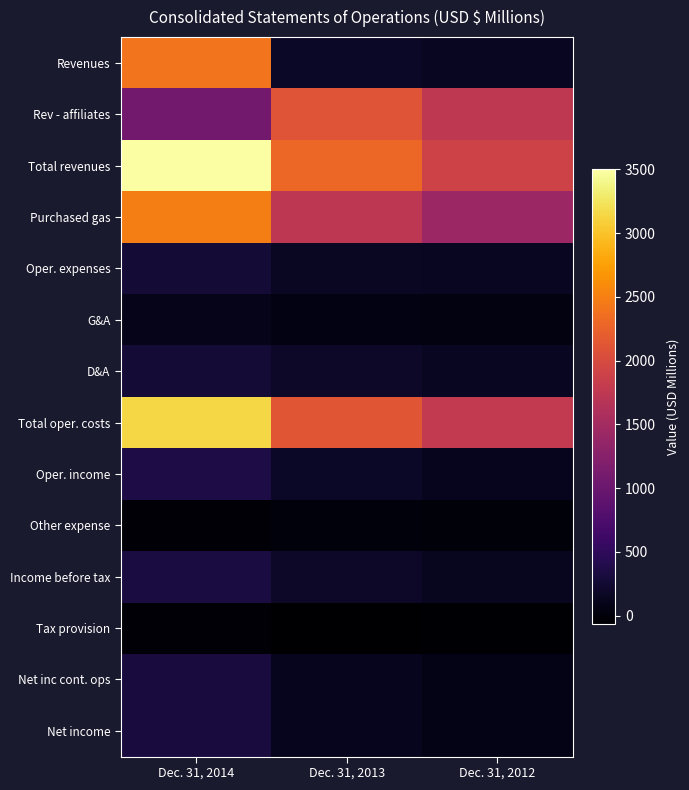

Rank the series at Dec. 31, 2013 from lowest to highest value.

Tax provision, Other expense, G&A, Net income, Net inc cont. ops, Oper. expenses, Oper. income, Revenues, Income before tax, D&A, Purchased gas, Rev - affiliates, Total oper. costs, Total revenues